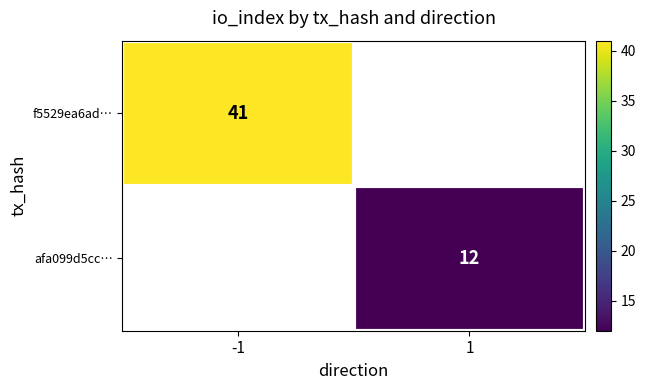

Is it true that afa099d5cc… equals 20.6 at 1?

False